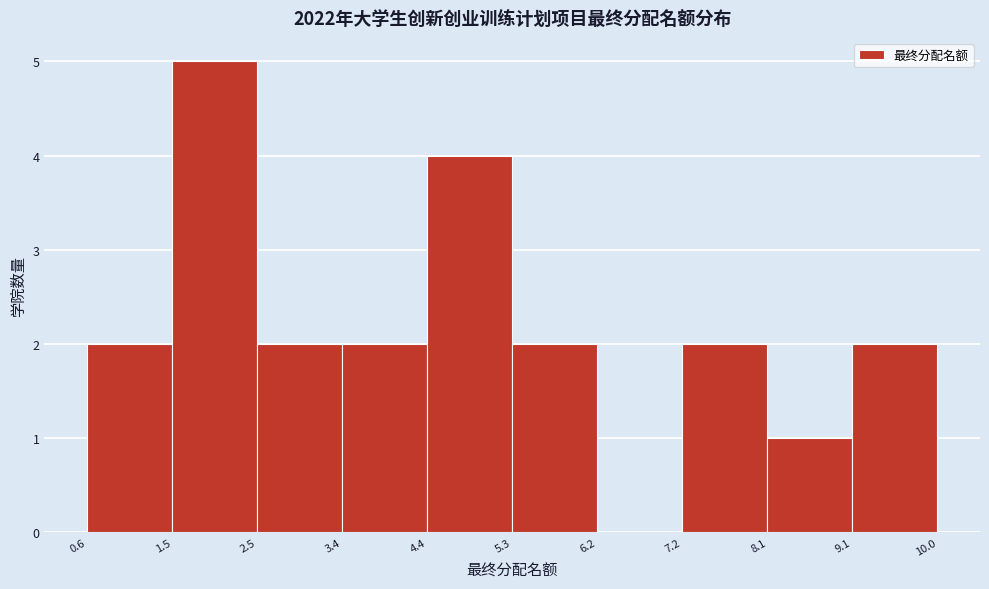

Over which range of the x-axis is the bar tallest?

1.5 to 2.5